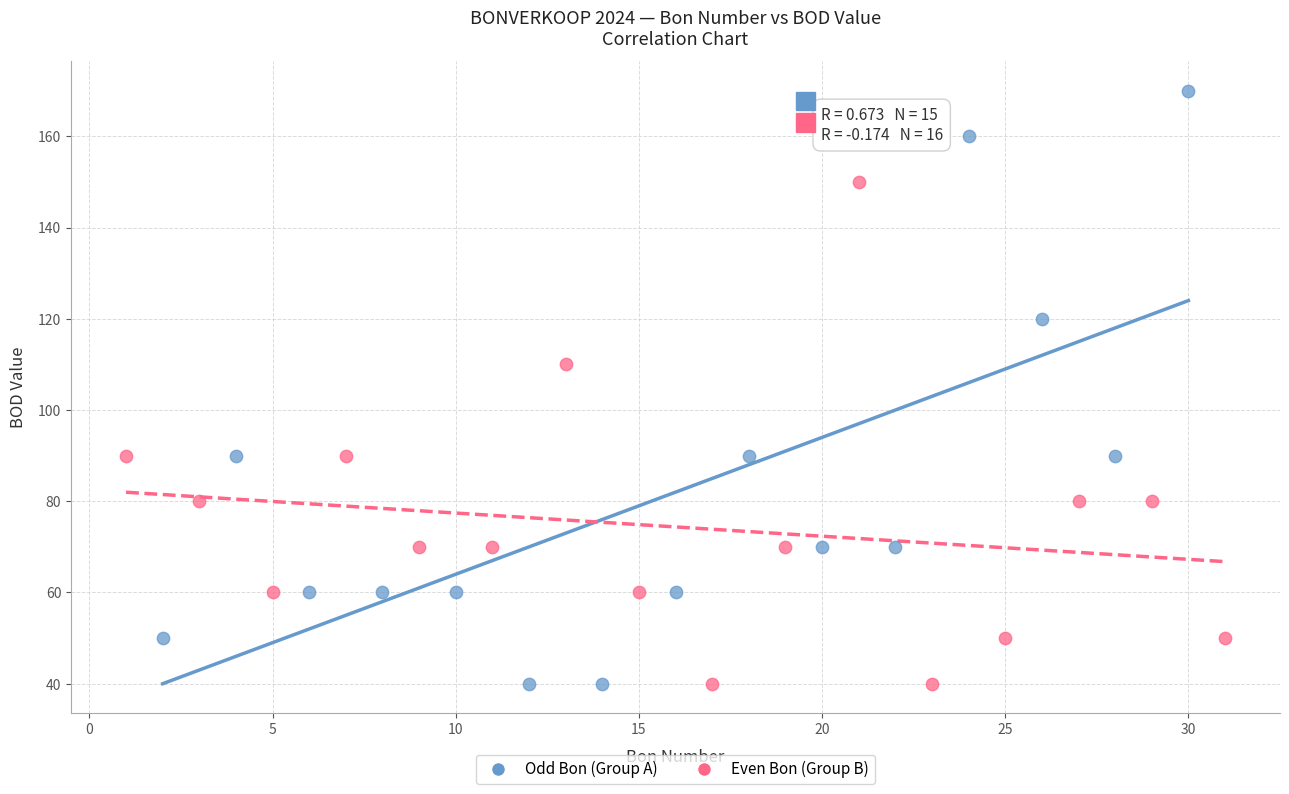

Which series contains the highest Y value?

Odd Bon (Group A)